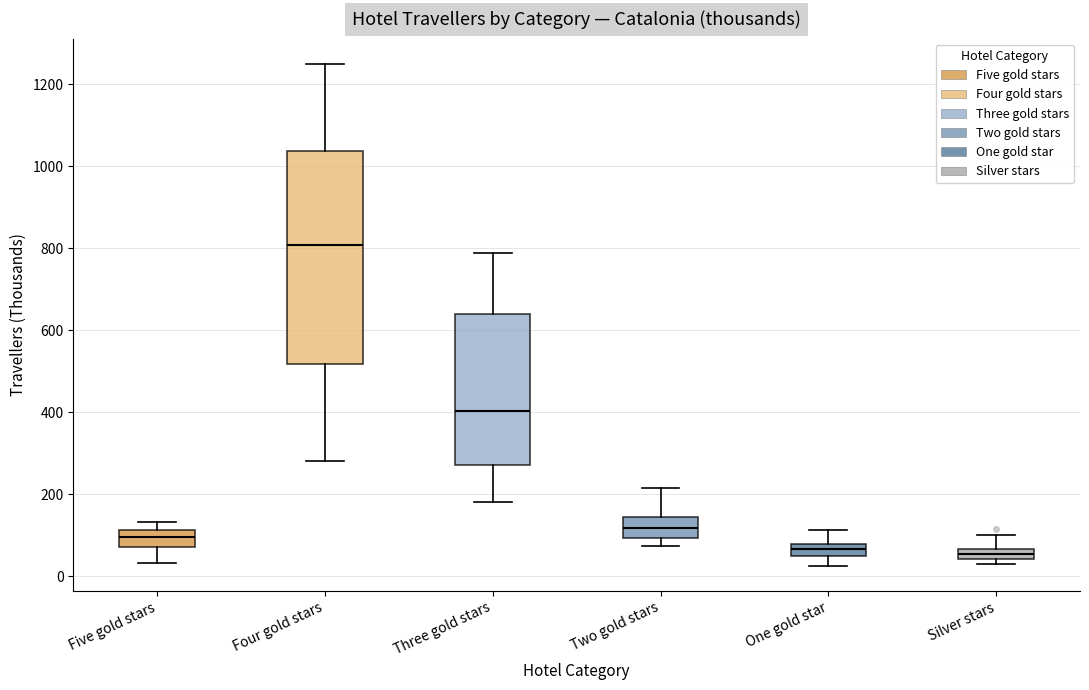

Where is the lower edge of the box for One gold star on the y-axis? The values are not printed on the chart, so give them approximately, as read against the axis.

40